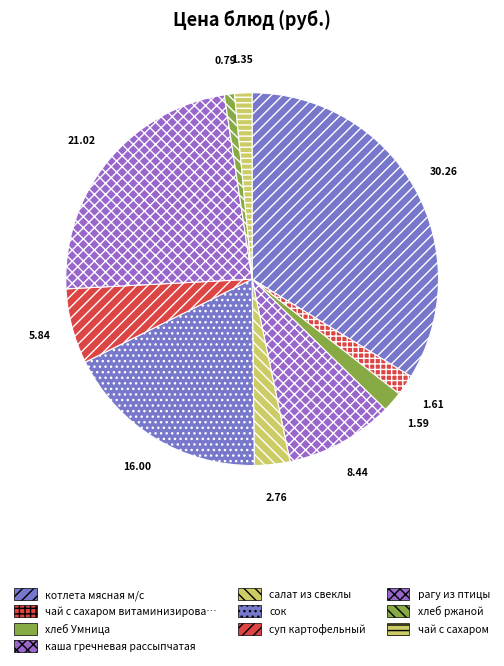

How many segments does this pie chart have?

10